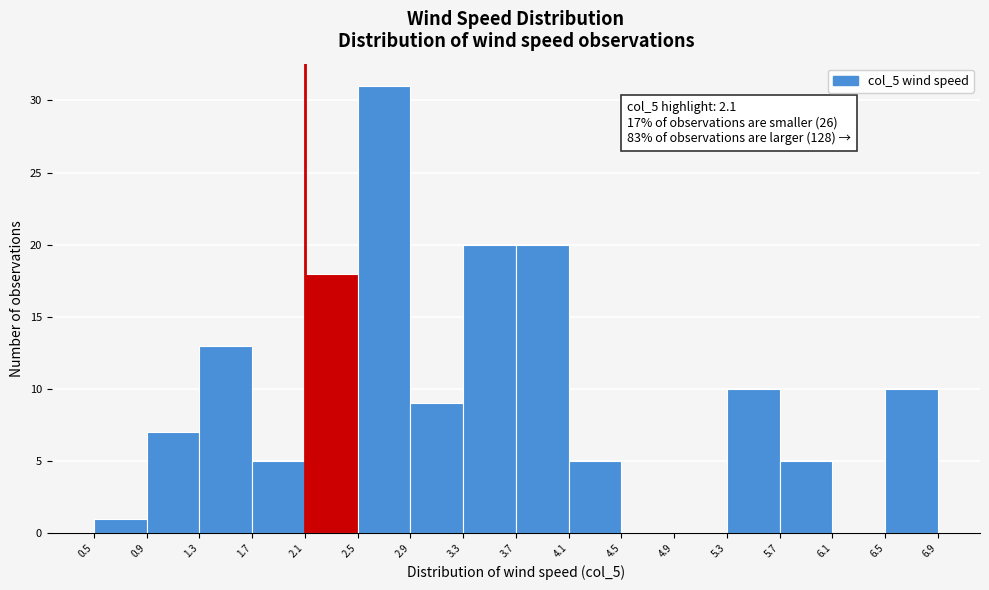

Over which range of the x-axis is the bar tallest?

2.5 to 2.9